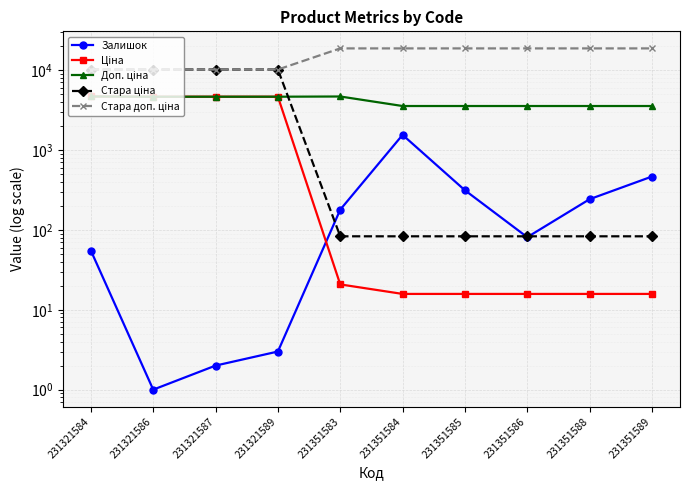

Is it true that Ціна equals 20.8 at 231351583?

True